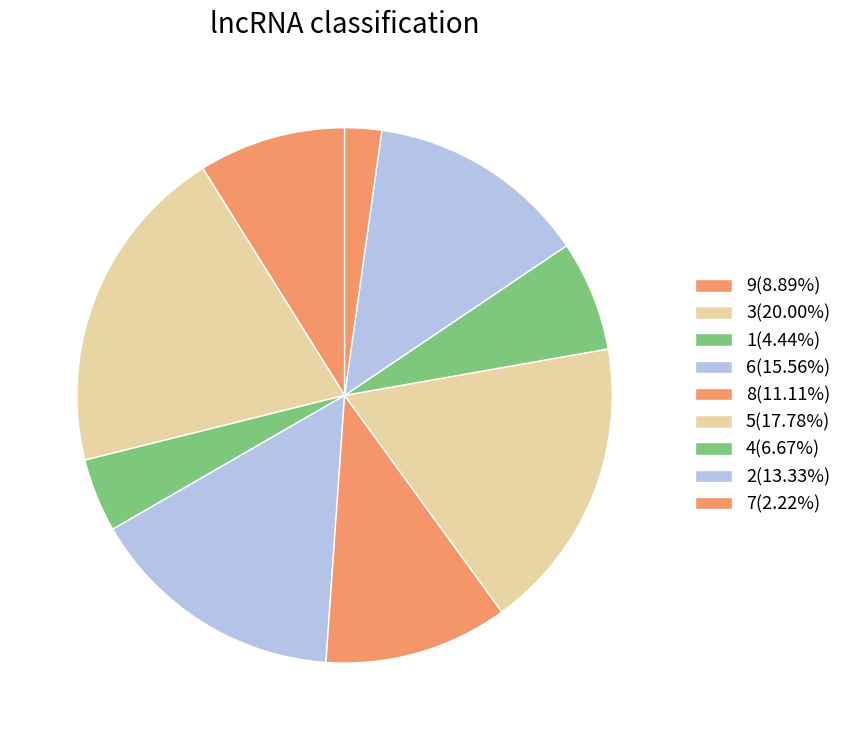

How many slices are in this pie chart?

9